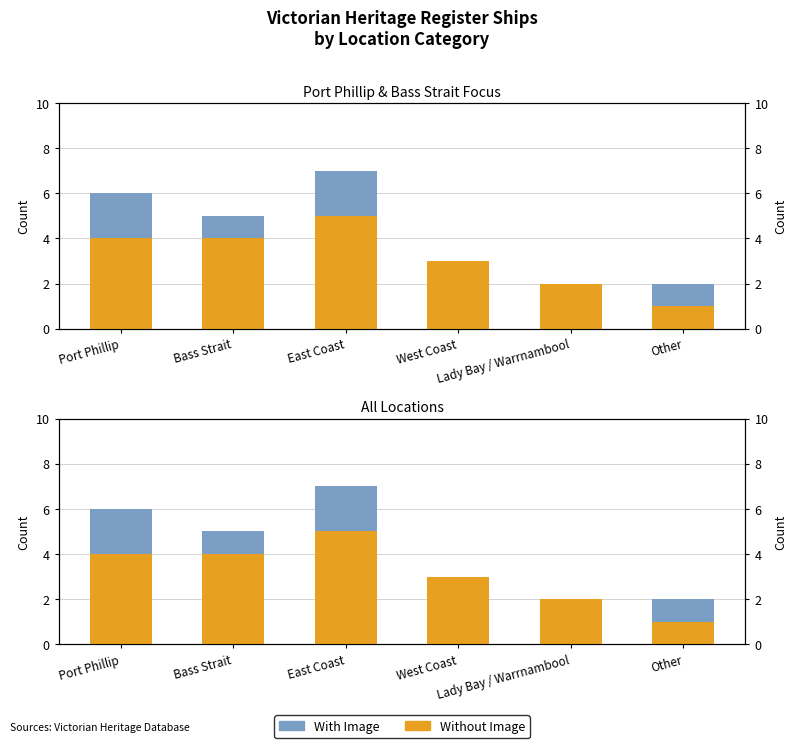

At which label does With Image first exceed 1?

Port Phillip